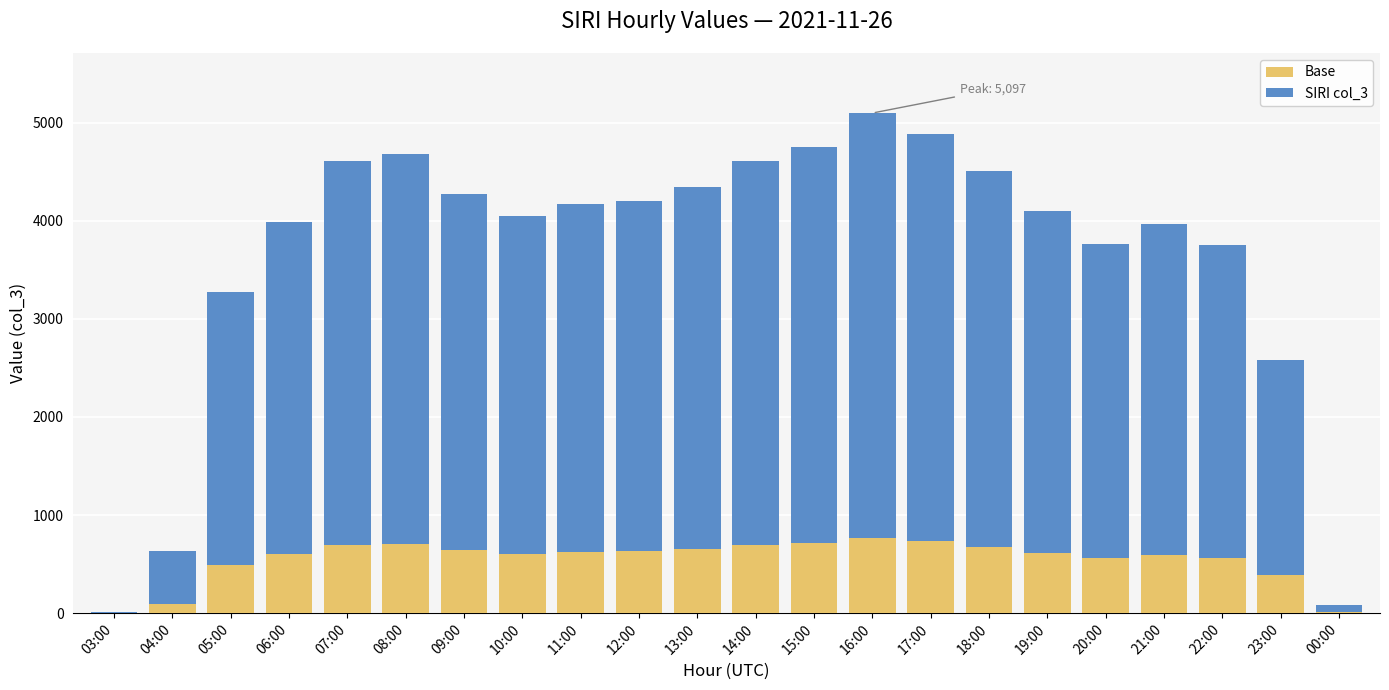

What is the total value across all series at 22:00?

3753.0